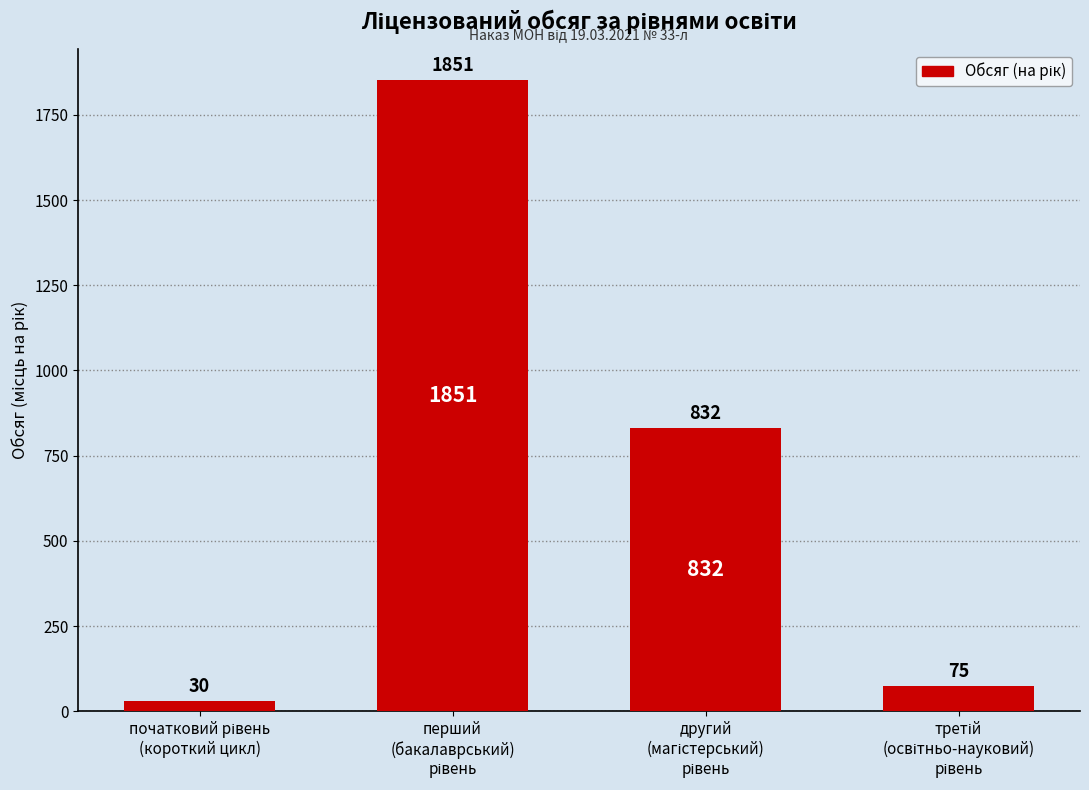

Count the number of categories in the chart.

4